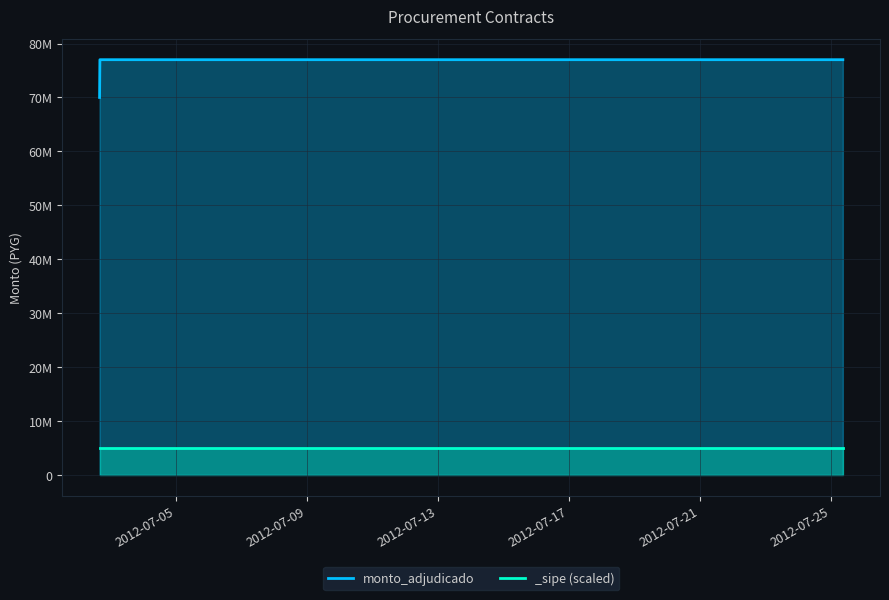

Does the chart display data point markers on the line(s)?

No